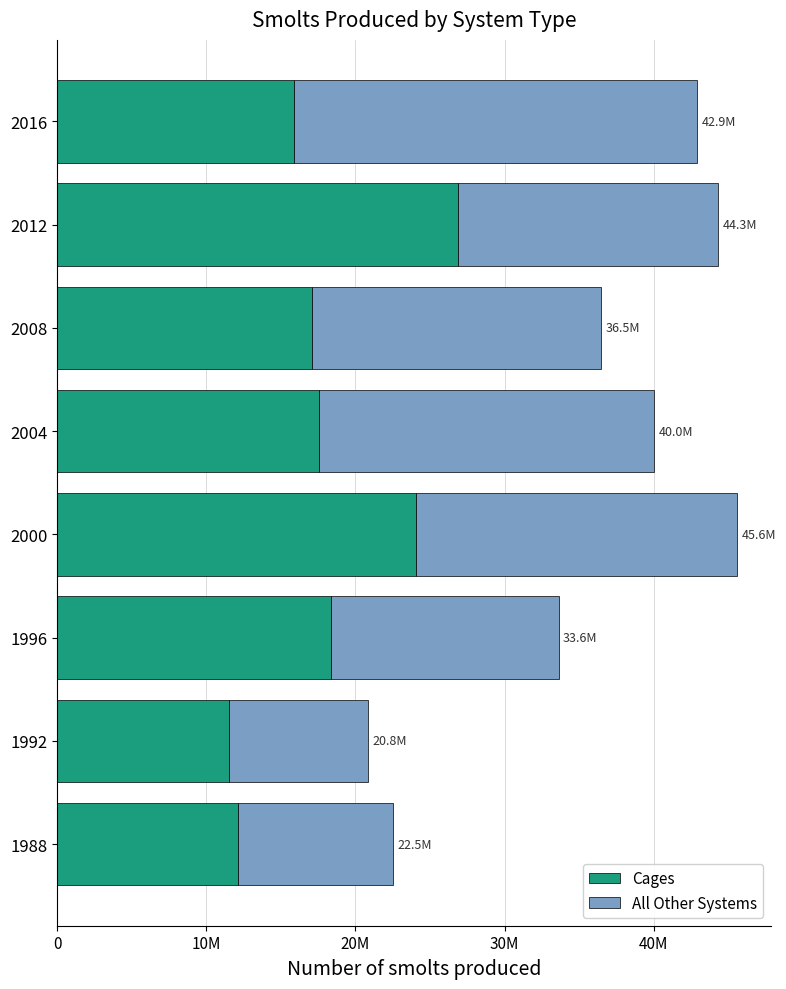

What is the maximum value for Cages?

26882000